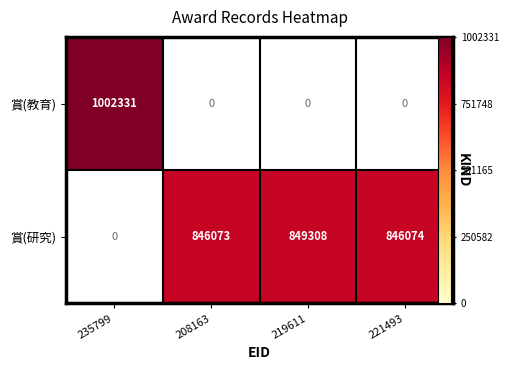

How many series are shown in this chart?

2